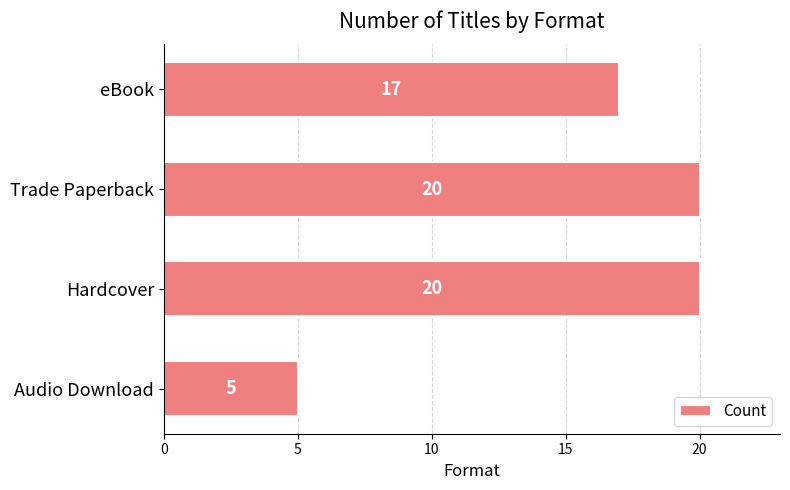

What is the sum of all values?

62